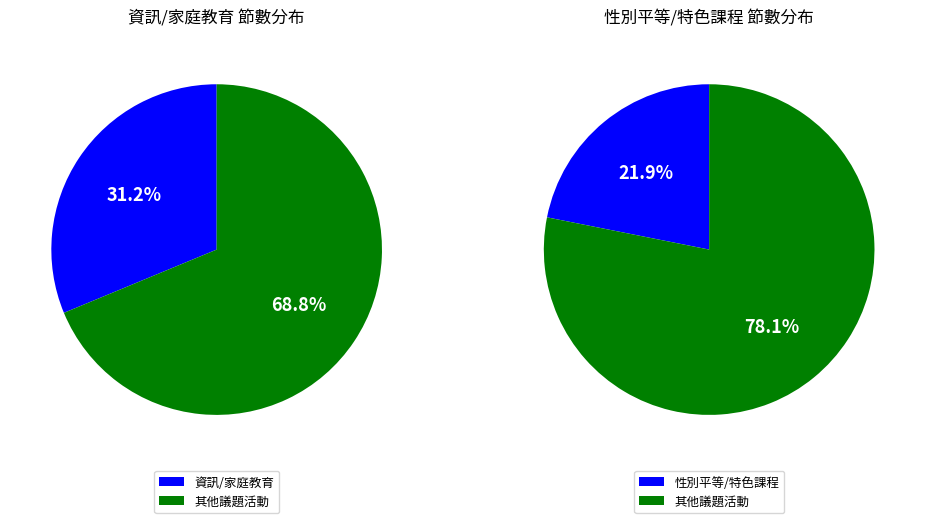

Does 性別平等教育 represent more than half of the total?

No